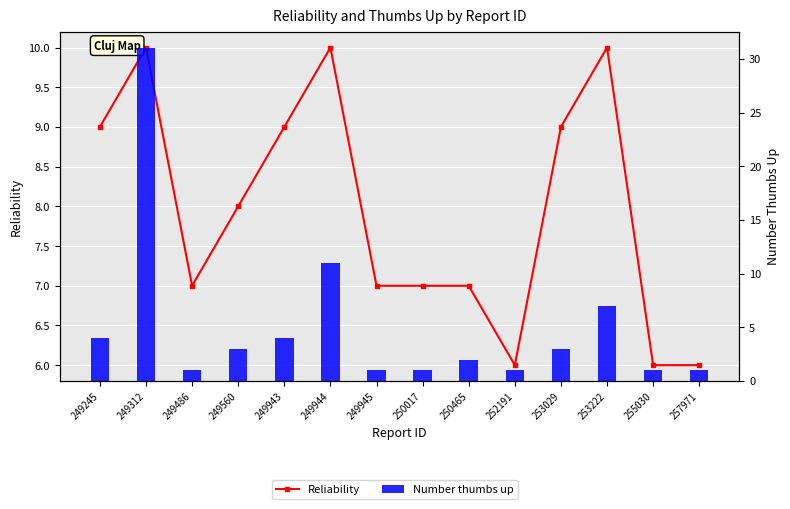

What is the total value across all series at 249312?

41